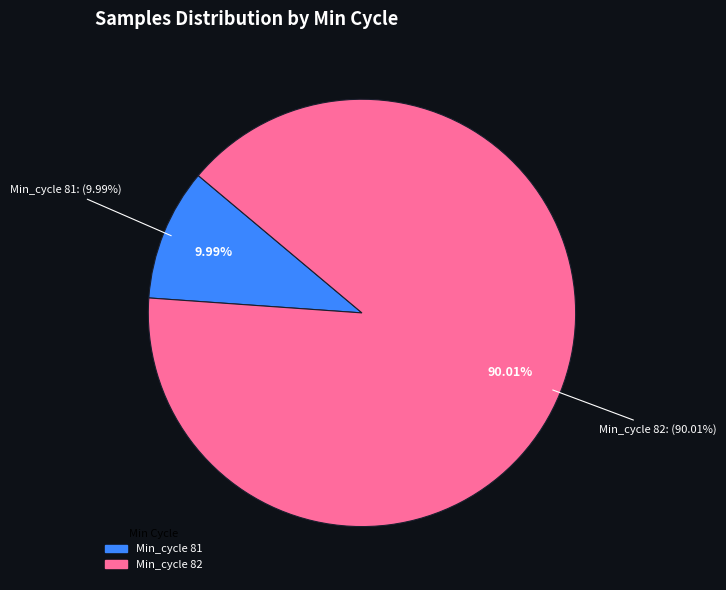

Which has a higher value, 82 or 82?

82